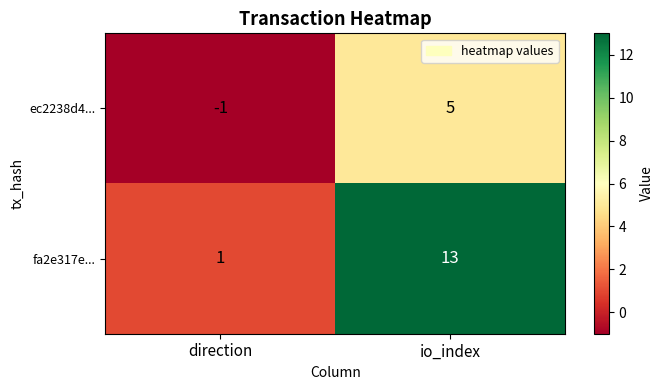

What is the sum of the ec2238d4... values at direction and io_index?

4